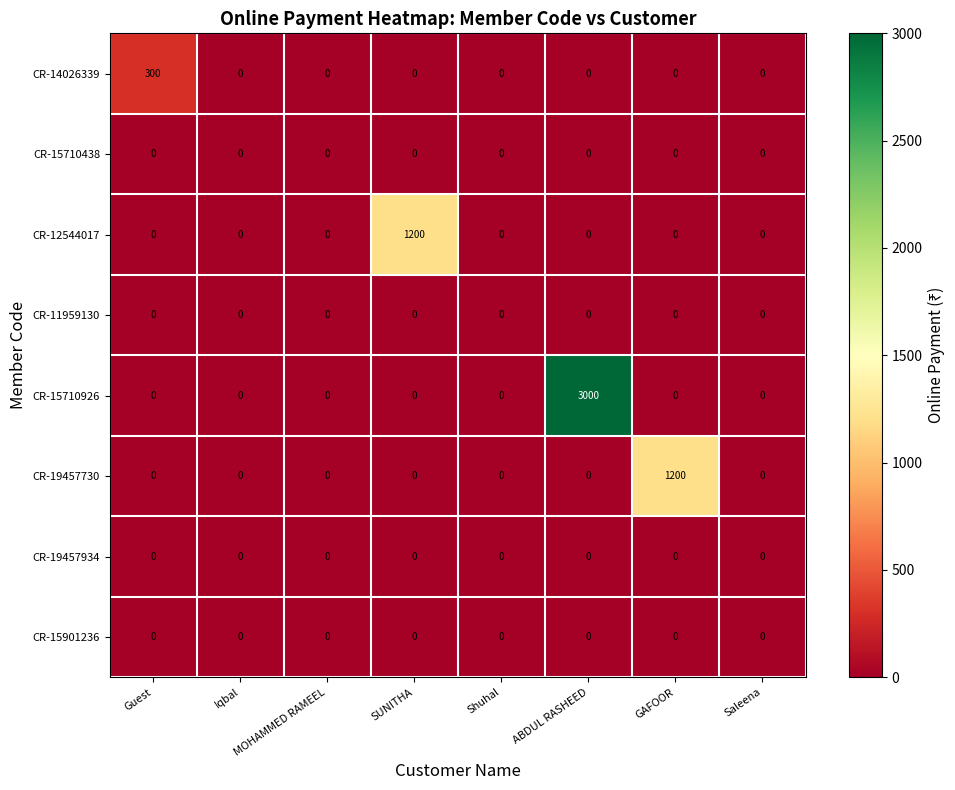

Is it true that CR-14026339 equals 123 at GAFOOR?

False